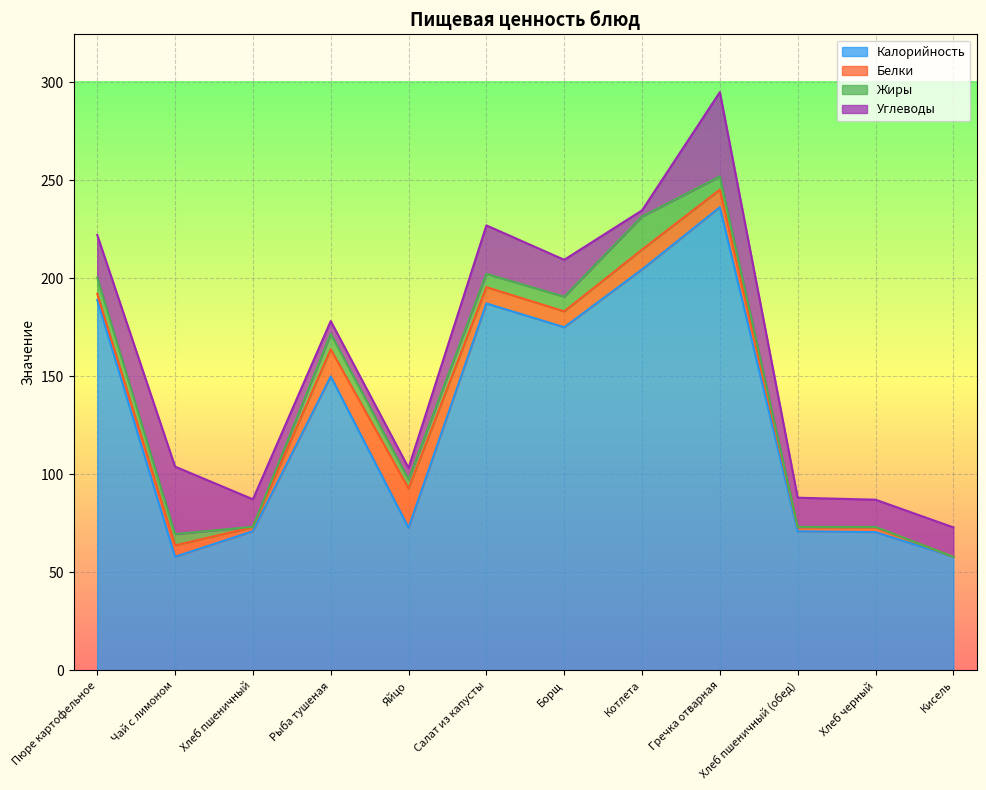

What is the maximum value for Калорийность?

236.3